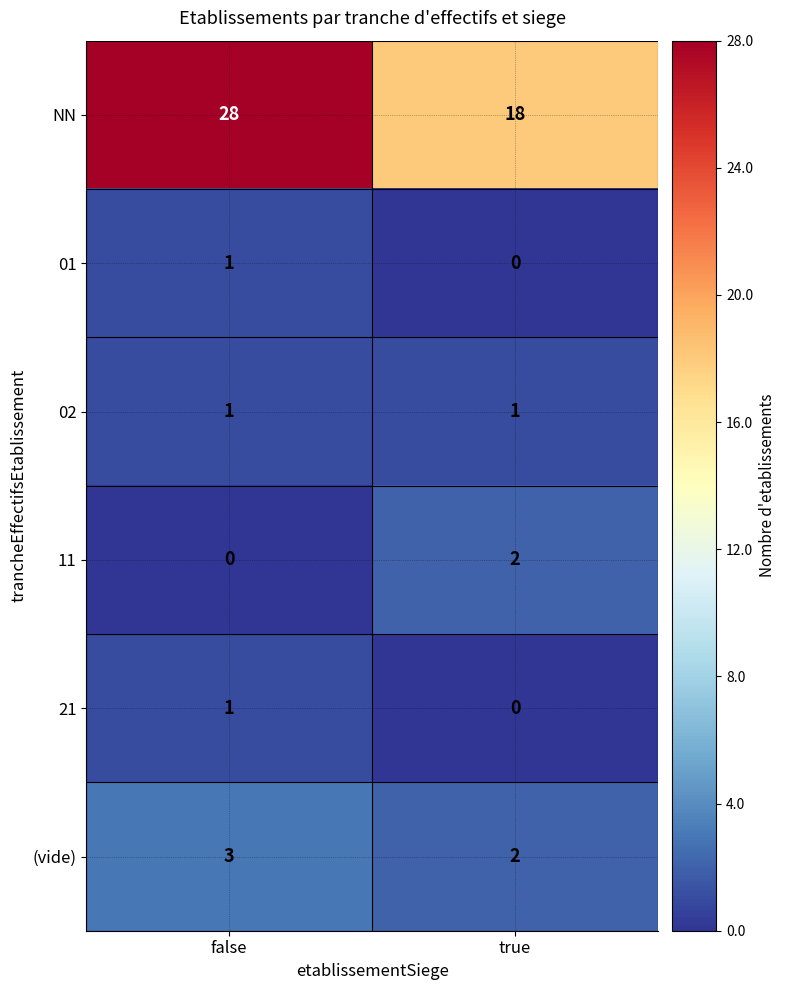

At which label does 01 reach its peak?

false